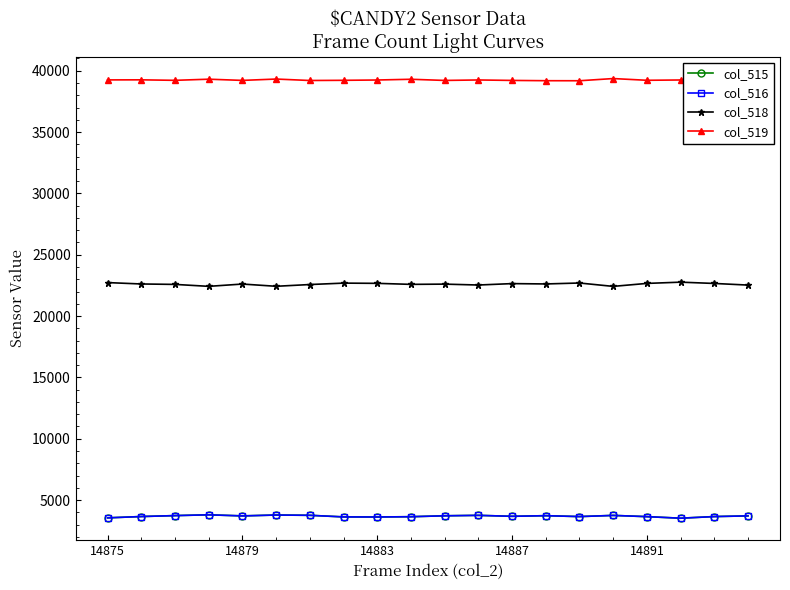

Which series has the largest total across all categories?

col_519